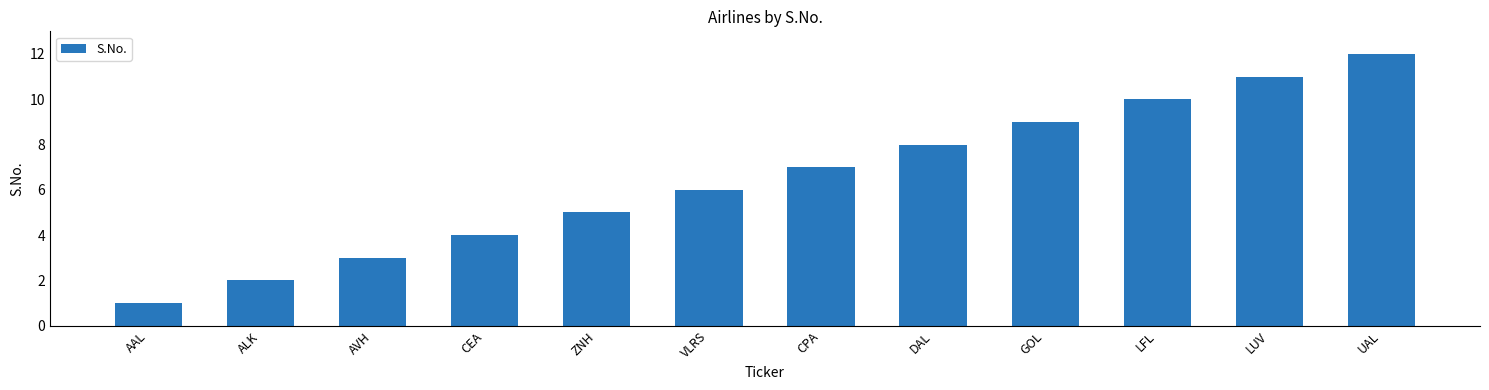

Read the value at ZNH.

5